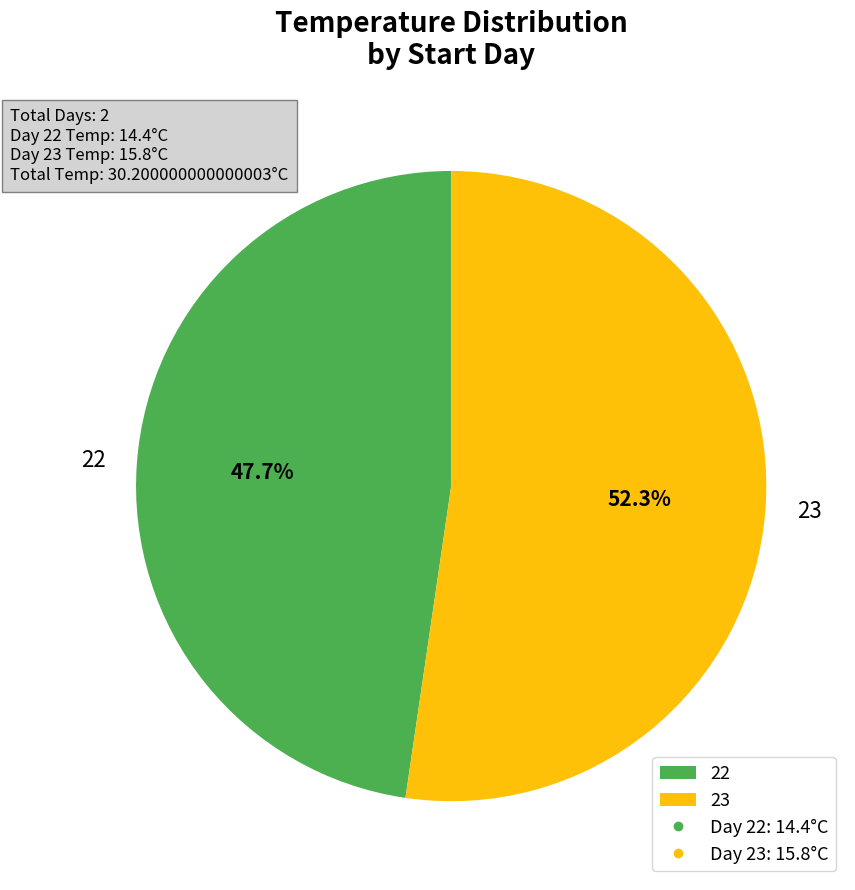

Does 23 represent more than half of the total?

Yes